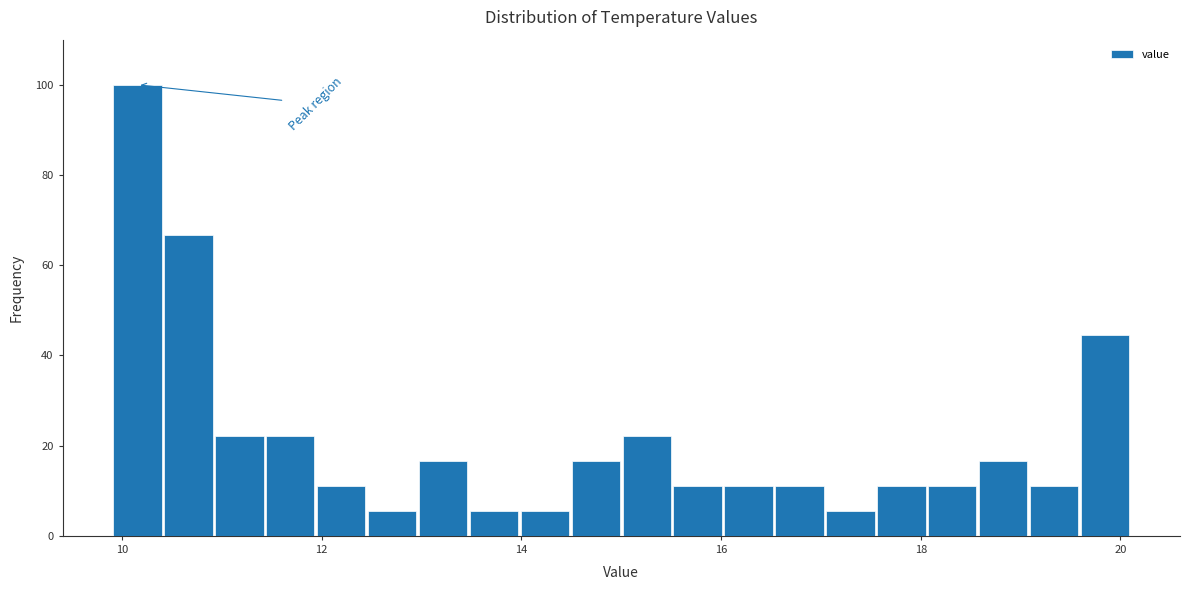

Read against the x-axis, roughly where is the centre of the tallest bar?

10.2